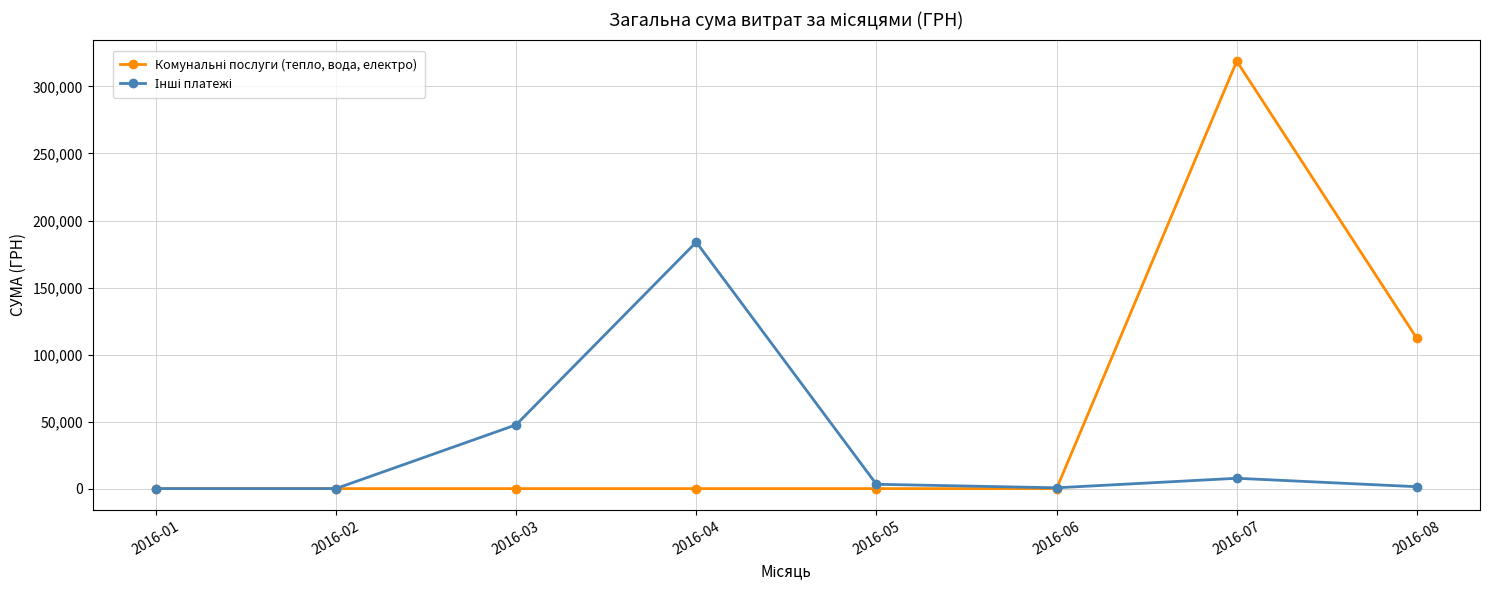

What is the maximum value shown in the chart?

318866.6